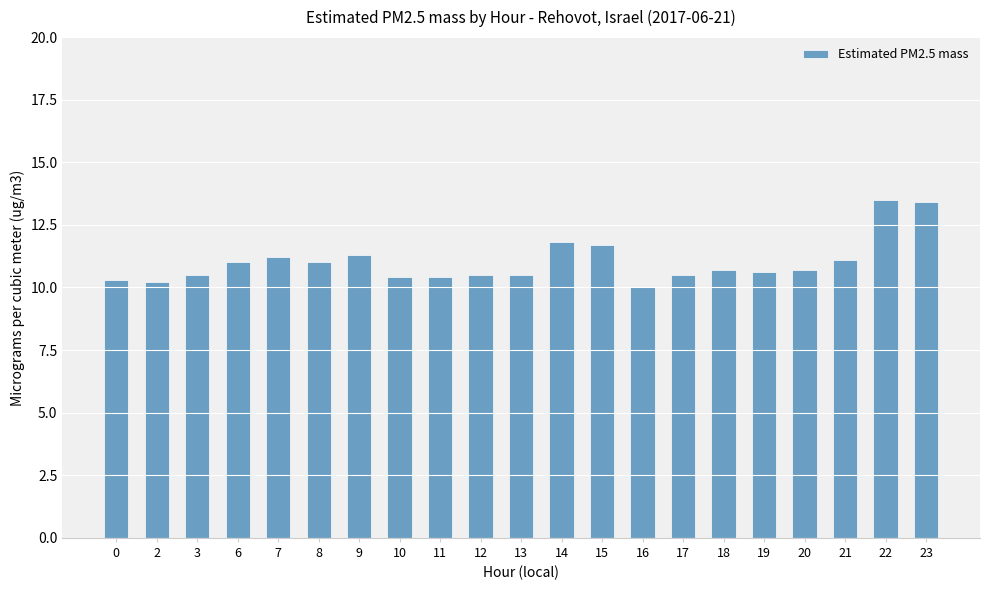

How many data points are above 10?

20